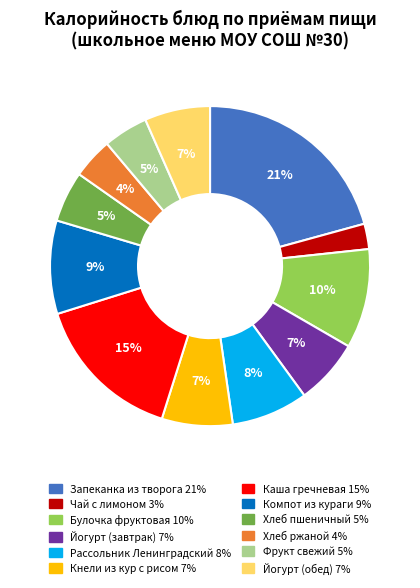

To the nearest percent, what is the average slice percentage?

8%